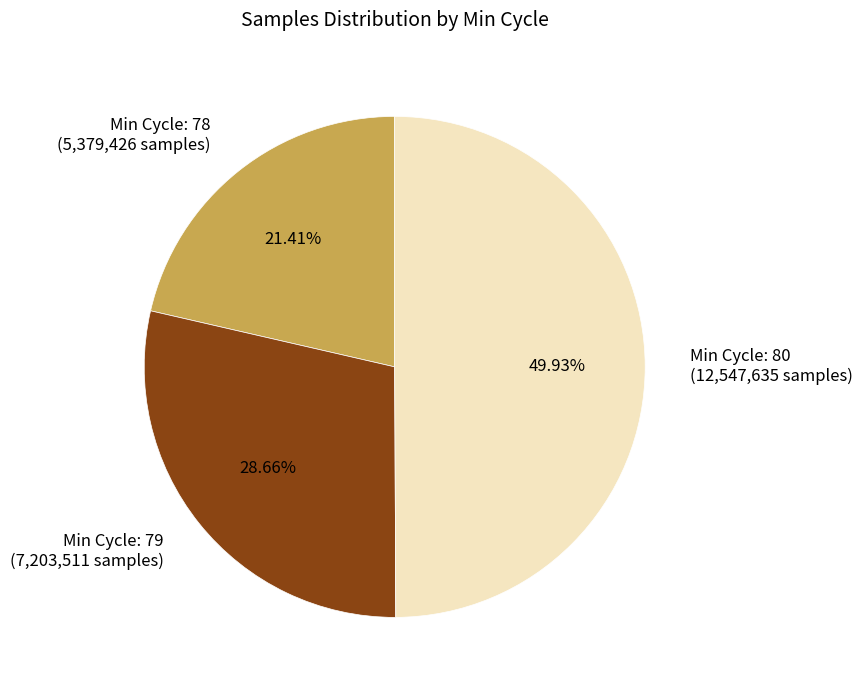

Between Min Cycle: 80 (12,547,635 samples) and Min Cycle: 79 (7,203,511 samples), which is larger?

Min Cycle: 80 (12,547,635 samples)